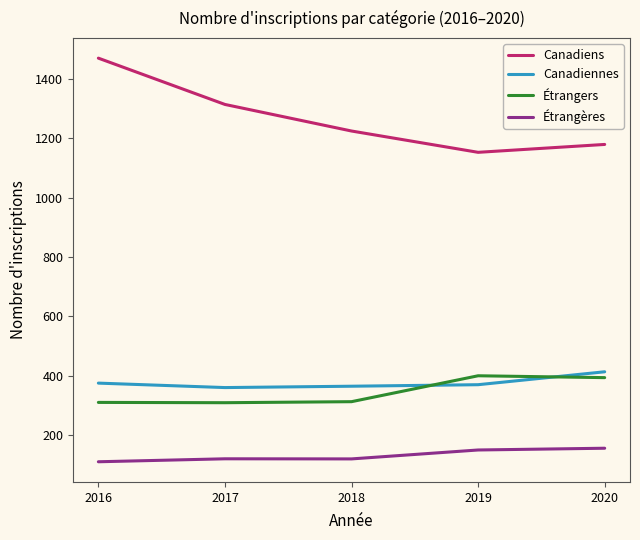

How many lines are shown in the chart?

4